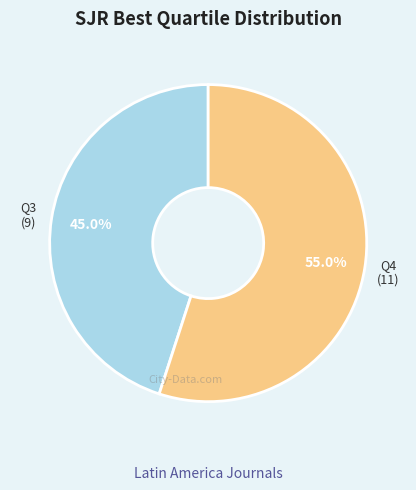

Is it true that Q4 is 41% of the pie?

False